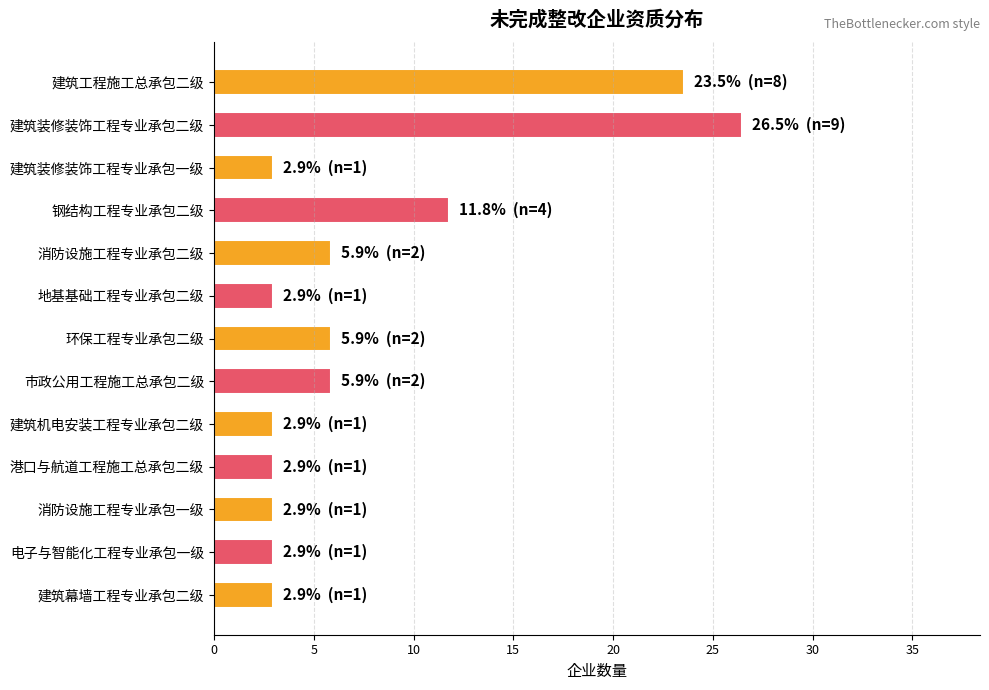

Reading top to bottom, transcribe all the data shown in this chart.

23.5	26.5	2.9	11.8	5.9	2.9	5.9	5.9	2.9	2.9	2.9	2.9	2.9